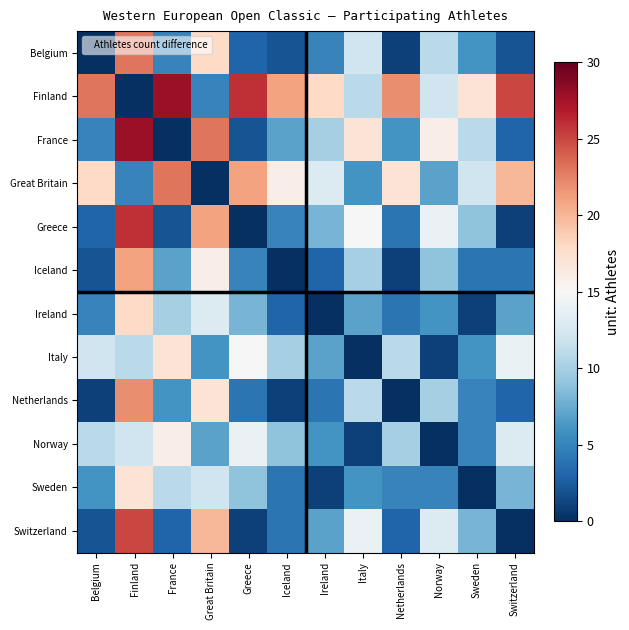

Reading left to right, transcribe all the data shown in this chart.

Belgium: Belgium=0	Finland=23	France=5	Great Britain=18	Greece=3	Iceland=2	Ireland=5	Italy=12	Netherlands=1	Norway=11	Sweden=6	Switzerland=2
Finland: Belgium=23	Finland=0	France=28	Great Britain=5	Greece=26	Iceland=21	Ireland=18	Italy=11	Netherlands=22	Norway=12	Sweden=17	Switzerland=25
France: Belgium=5	Finland=28	France=0	Great Britain=23	Greece=2	Iceland=7	Ireland=10	Italy=17	Netherlands=6	Norway=16	Sweden=11	Switzerland=3
Great Britain: Belgium=18	Finland=5	France=23	Great Britain=0	Greece=21	Iceland=16	Ireland=13	Italy=6	Netherlands=17	Norway=7	Sweden=12	Switzerland=20
Greece: Belgium=3	Finland=26	France=2	Great Britain=21	Greece=0	Iceland=5	Ireland=8	Italy=15	Netherlands=4	Norway=14	Sweden=9	Switzerland=1
Iceland: Belgium=2	Finland=21	France=7	Great Britain=16	Greece=5	Iceland=0	Ireland=3	Italy=10	Netherlands=1	Norway=9	Sweden=4	Switzerland=4
Ireland: Belgium=5	Finland=18	France=10	Great Britain=13	Greece=8	Iceland=3	Ireland=0	Italy=7	Netherlands=4	Norway=6	Sweden=1	Switzerland=7
Italy: Belgium=12	Finland=11	France=17	Great Britain=6	Greece=15	Iceland=10	Ireland=7	Italy=0	Netherlands=11	Norway=1	Sweden=6	Switzerland=14
Netherlands: Belgium=1	Finland=22	France=6	Great Britain=17	Greece=4	Iceland=1	Ireland=4	Italy=11	Netherlands=0	Norway=10	Sweden=5	Switzerland=3
Norway: Belgium=11	Finland=12	France=16	Great Britain=7	Greece=14	Iceland=9	Ireland=6	Italy=1	Netherlands=10	Norway=0	Sweden=5	Switzerland=13
Sweden: Belgium=6	Finland=17	France=11	Great Britain=12	Greece=9	Iceland=4	Ireland=1	Italy=6	Netherlands=5	Norway=5	Sweden=0	Switzerland=8
Switzerland: Belgium=2	Finland=25	France=3	Great Britain=20	Greece=1	Iceland=4	Ireland=7	Italy=14	Netherlands=3	Norway=13	Sweden=8	Switzerland=0